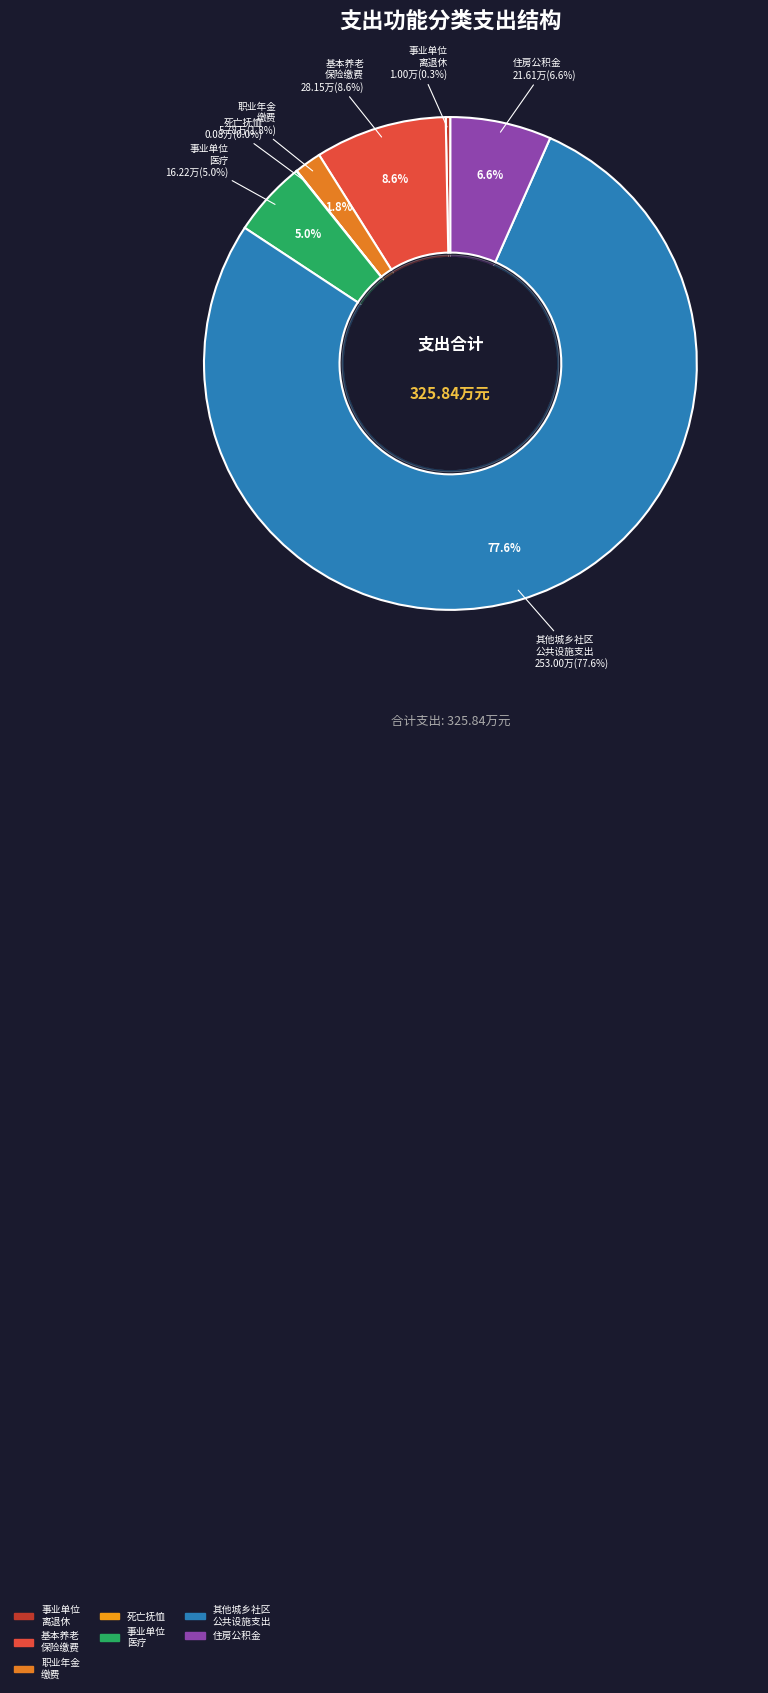

Which category has the biggest portion of the pie?

其他城乡社区公共设施支出